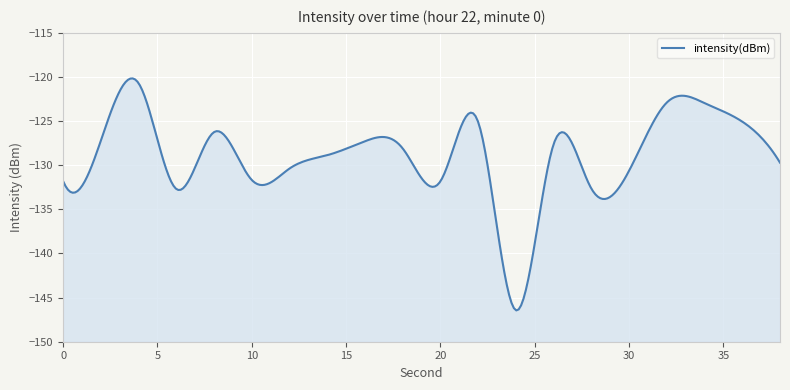

How many data points does each series have?

20